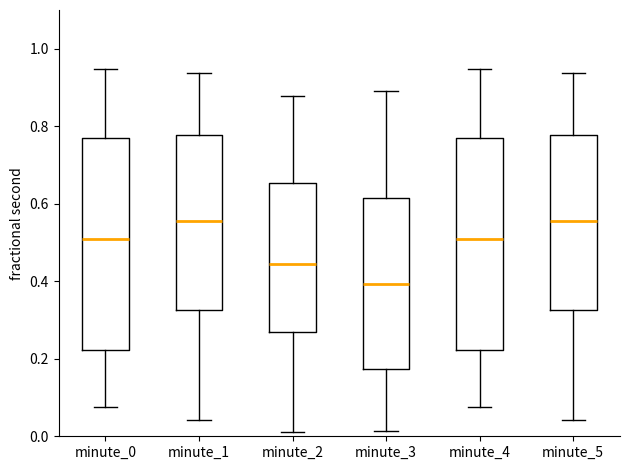

Reading left to right, read every box against the y-axis: the position of its median line, the range the box covers, and the ends of its whiskers. The values are not printed on the chart, so give them approximately, as read against the axis.

minute_0: median 0.50, box 0.22 to 0.76, whiskers 0.08 to 0.94
minute_1: median 0.56, box 0.32 to 0.78, whiskers 0.04 to 0.94
minute_2: median 0.44, box 0.26 to 0.66, whiskers 0.02 to 0.88
minute_3: median 0.40, box 0.18 to 0.62, whiskers 0.02 to 0.88
minute_4: median 0.50, box 0.22 to 0.76, whiskers 0.08 to 0.94
minute_5: median 0.56, box 0.32 to 0.78, whiskers 0.04 to 0.94